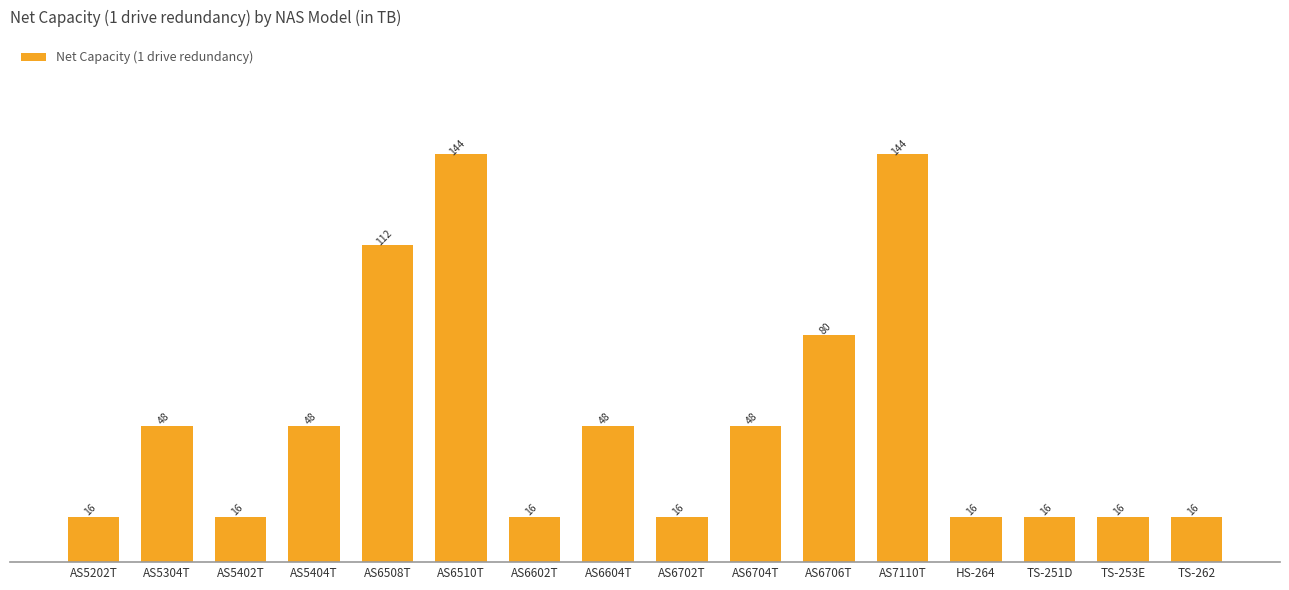

Reading left to right, what are all the values shown in this chart?

AS5202T=16	AS5304T=48	AS5402T=16	AS5404T=48	AS6508T=112	AS6510T=144	AS6602T=16	AS6604T=48	AS6702T=16	AS6704T=48	AS6706T=80	AS7110T=144	HS-264=16	TS-251D=16	TS-253E=16	TS-262=16